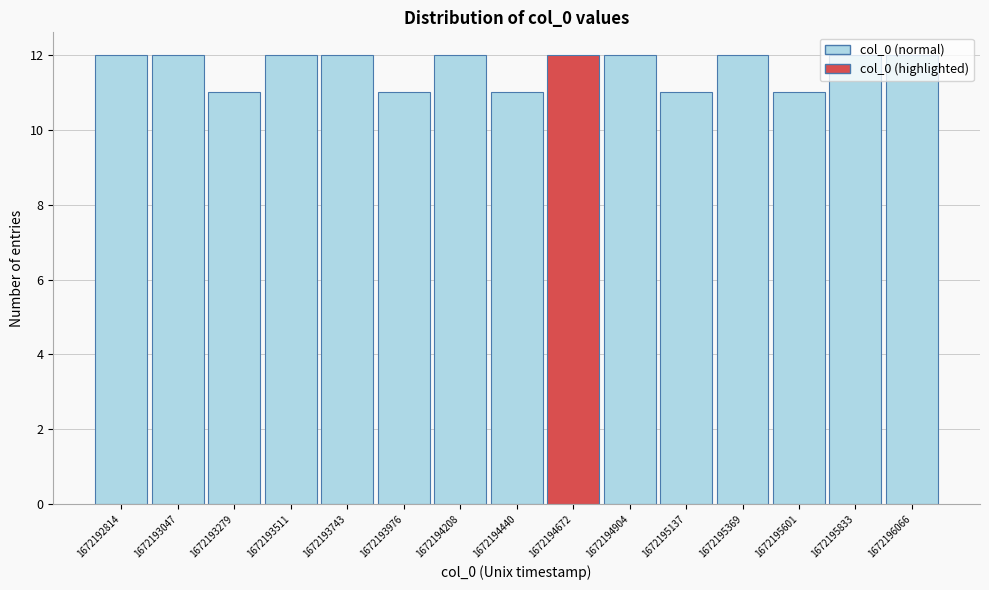

What is the value of the 5th bar from the left?

12